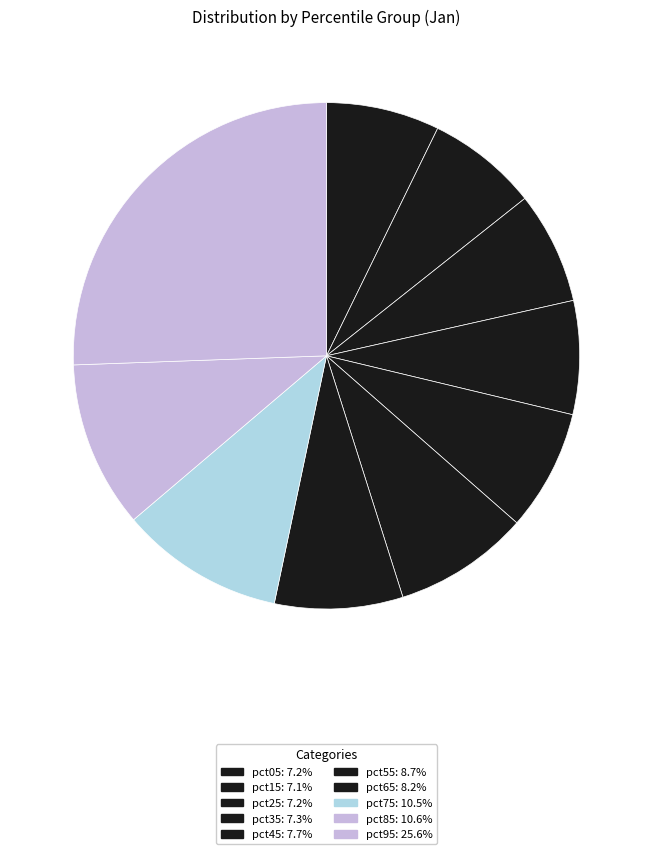

How many segments does this pie chart have?

10